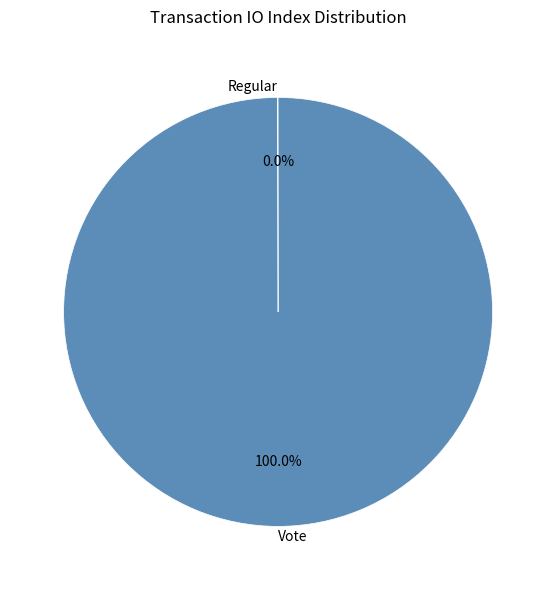

Which slice is the largest?

Vote